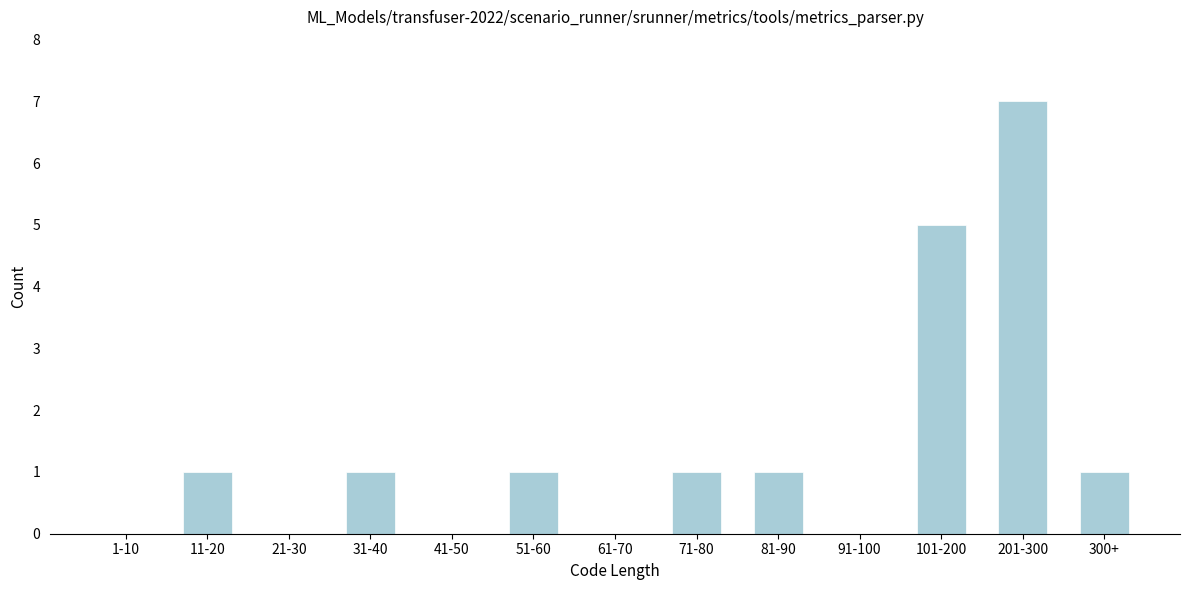

Reading left to right, extract all data points from this chart.

1-10=0	11-20=1	21-30=0	31-40=1	41-50=0	51-60=1	61-70=0	71-80=1	81-90=1	91-100=0	101-200=5	201-300=7	300+=1